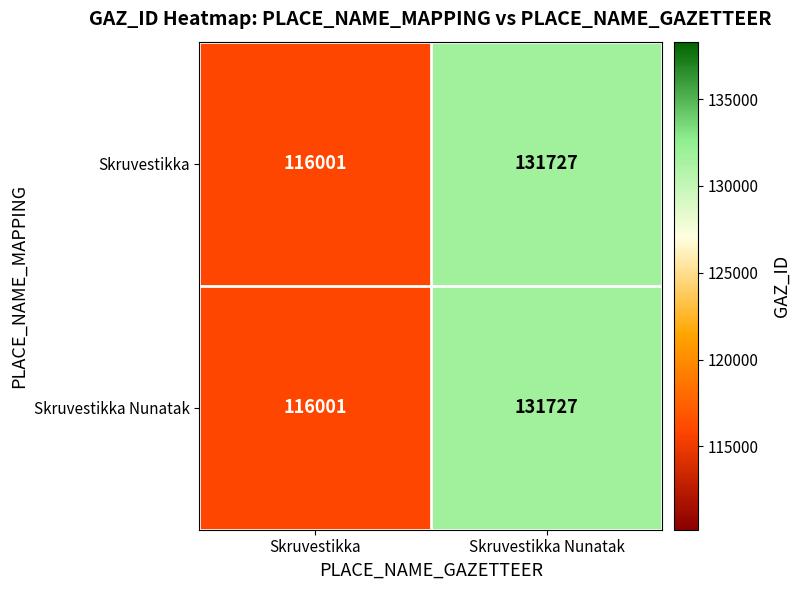

Reading left to right, list all the values displayed in this chart.

Skruvestikka: Skruvestikka=116001	Skruvestikka Nunatak=131727
Skruvestikka Nunatak: Skruvestikka=116001	Skruvestikka Nunatak=131727